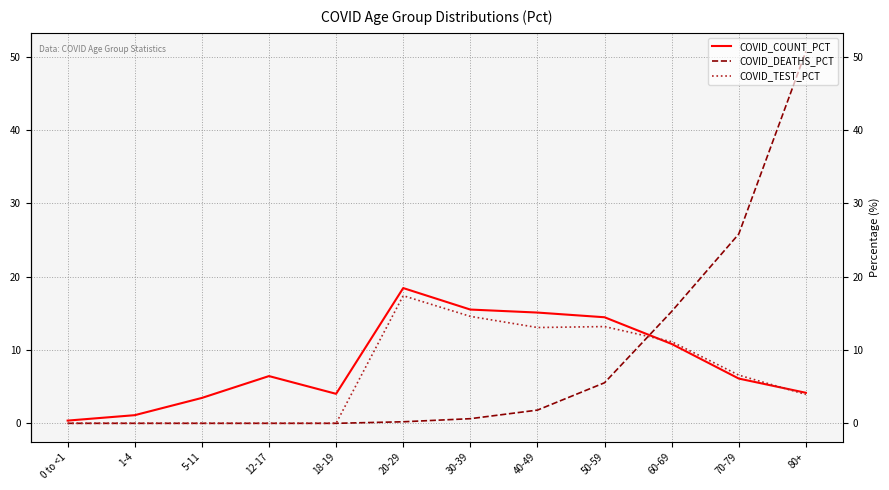

Which series changed the most between 0 to <1 and 80+?

COVID_DEATHS_PCT